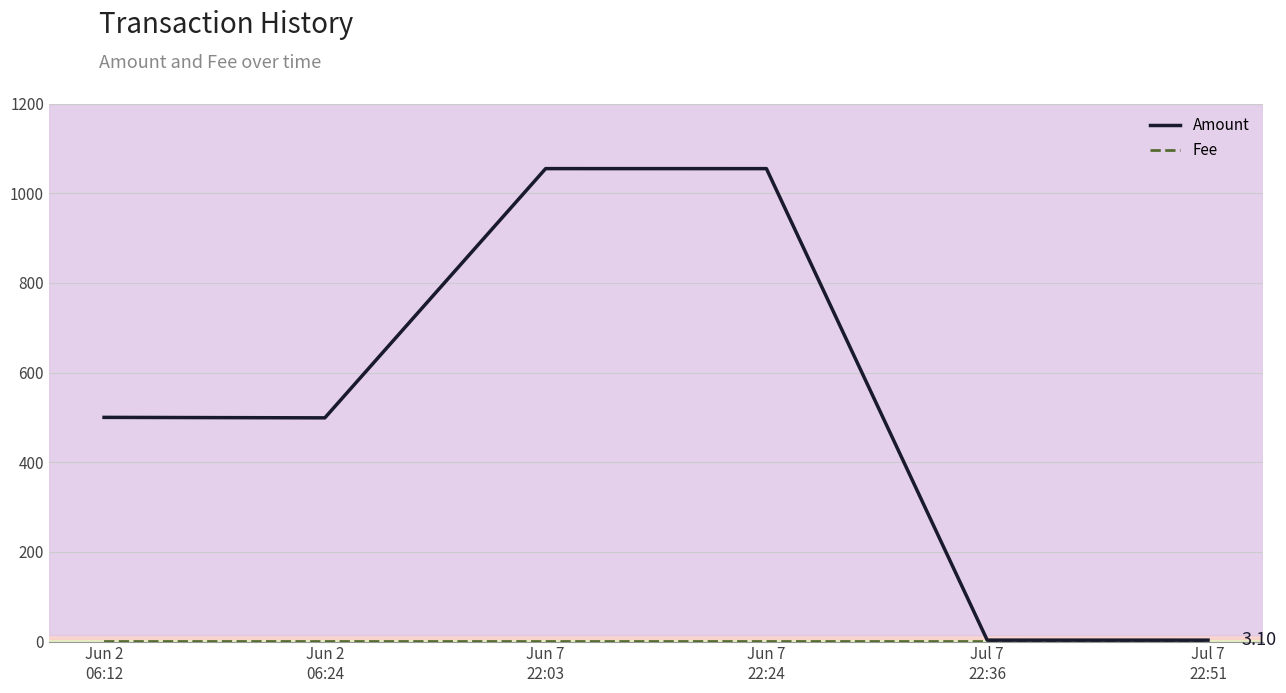

How many interior local valleys does the Amount series have?

1